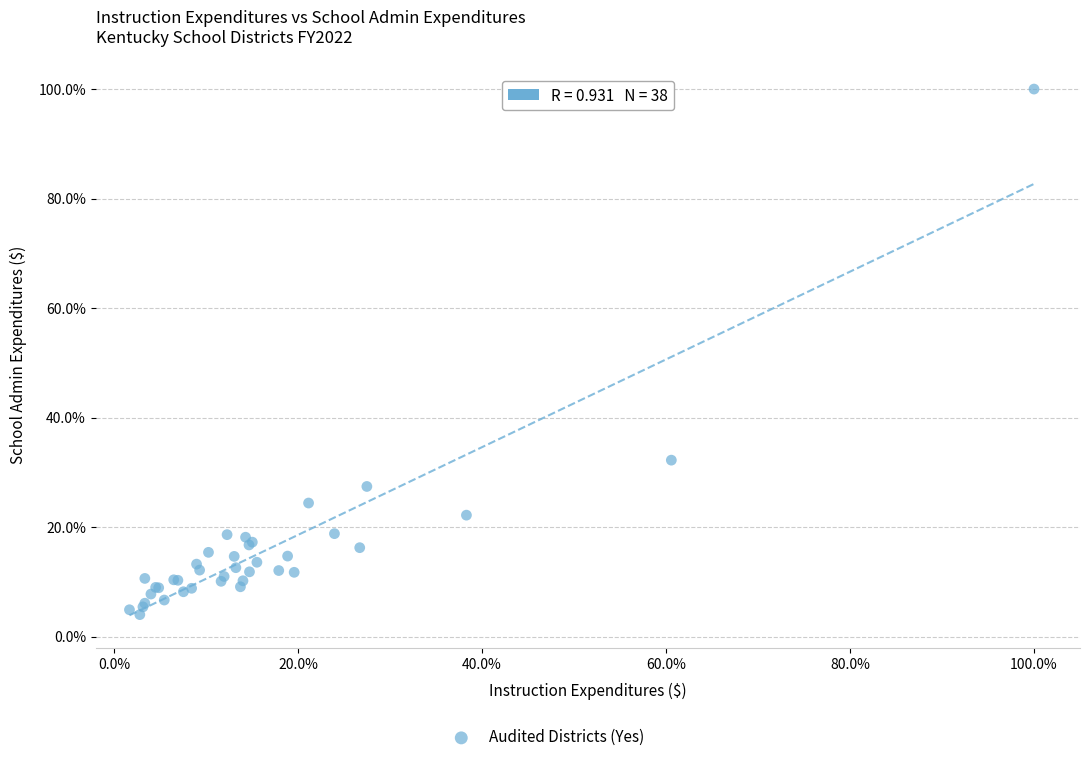

What Y value in the scatter plot is closest to 52?

32.2